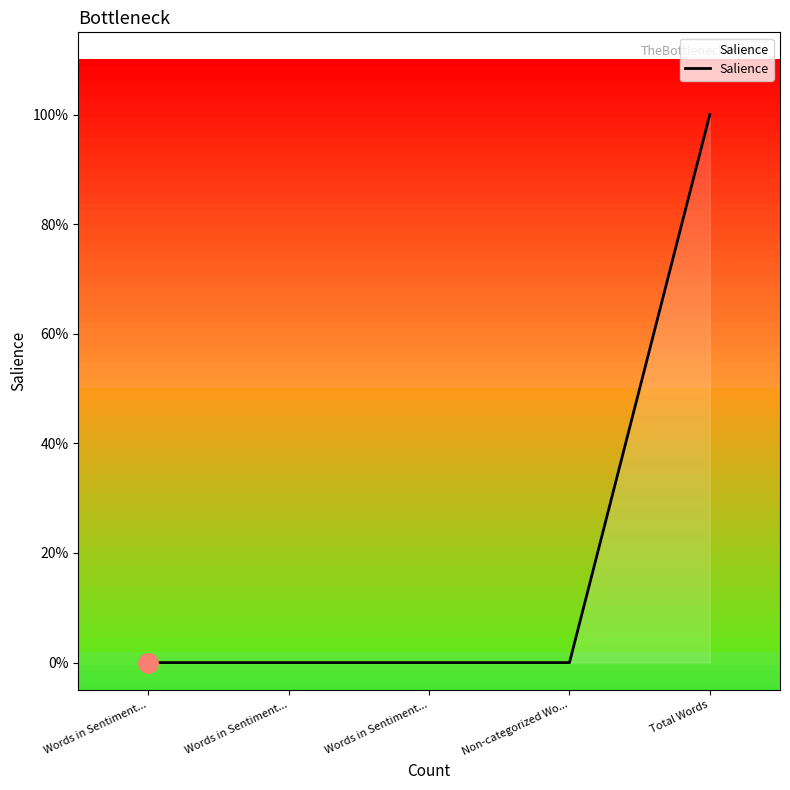

How many values are between 0 and 1?

5